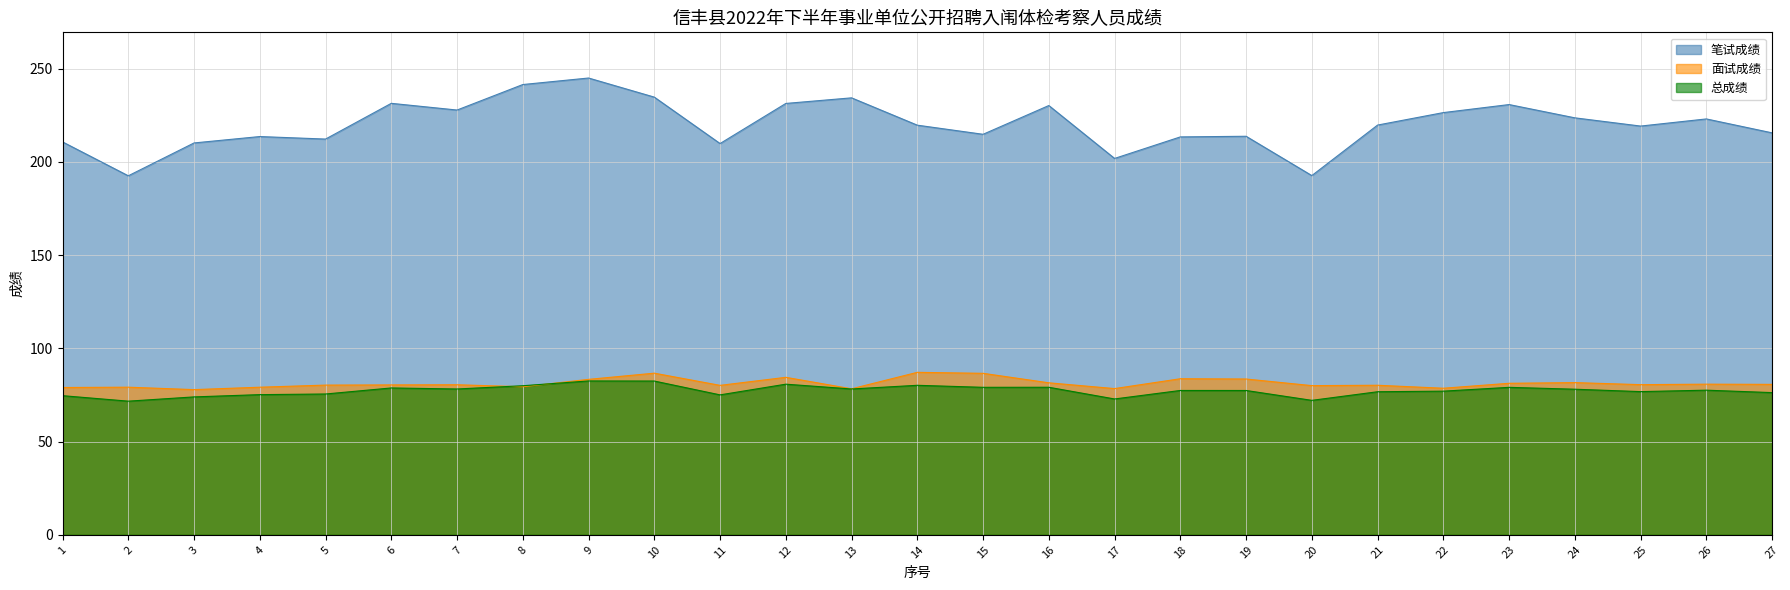

In 笔试成绩, how many points are lower than both neighbors (excluding endpoints)?

8